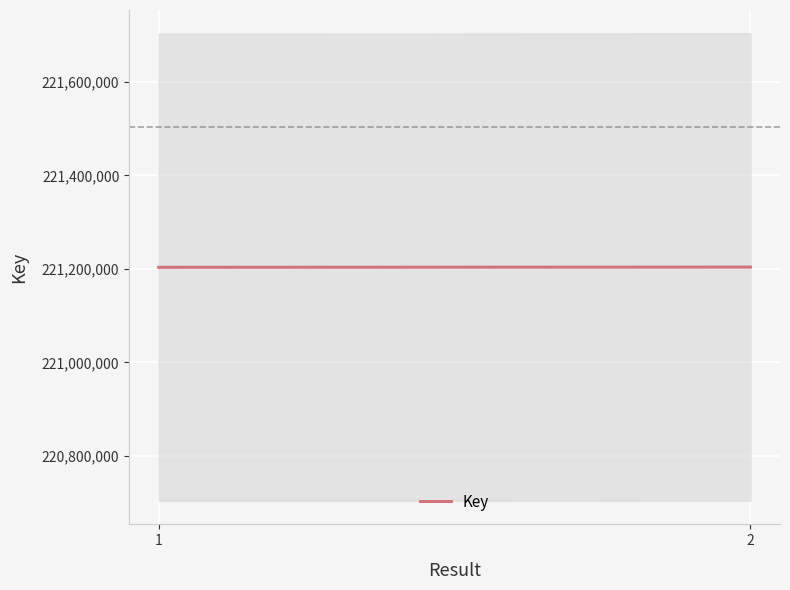

The value at 1 is 101321577. True or false?

False